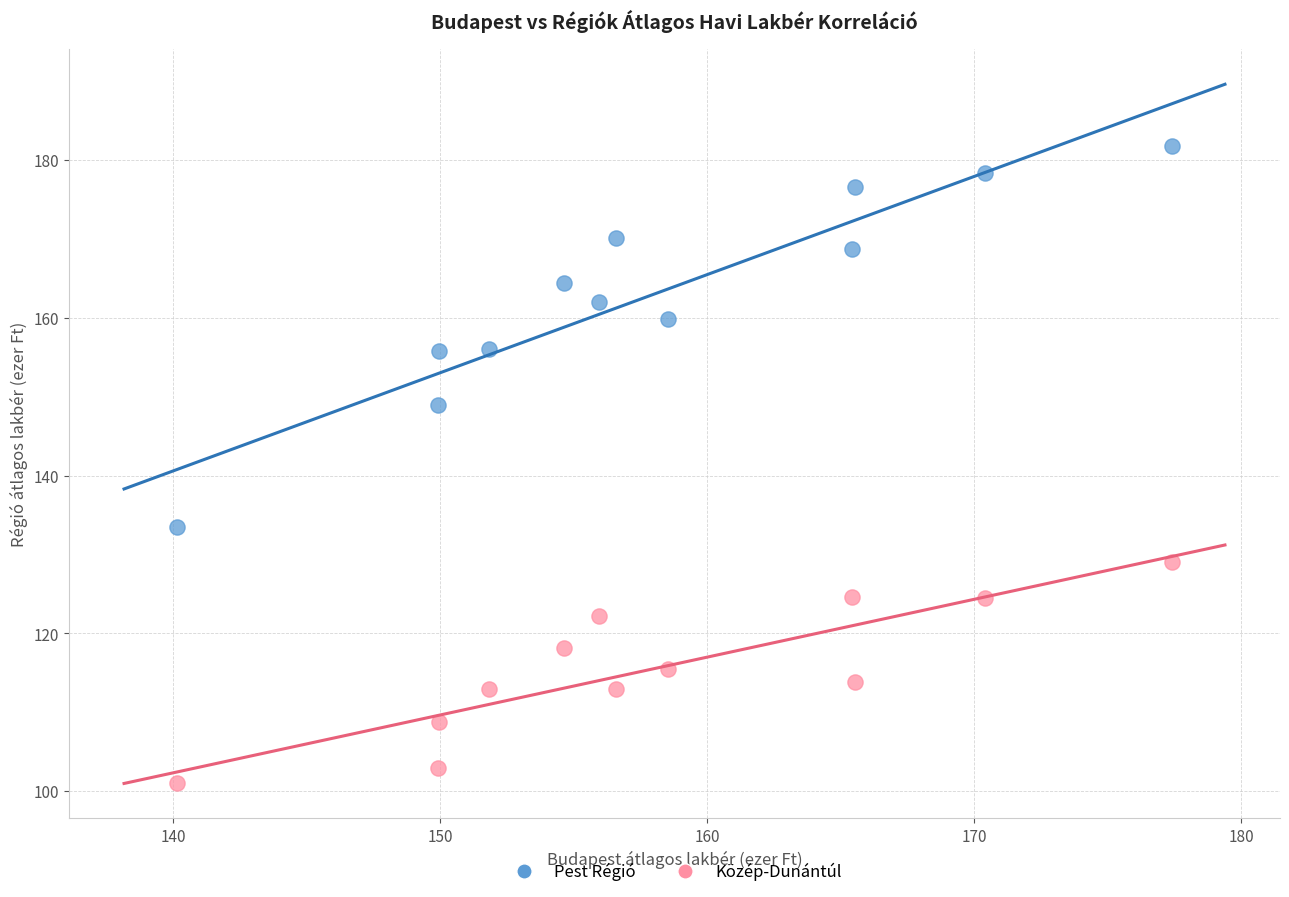

Which series contains the lowest Y value?

Közép-Dunántúl